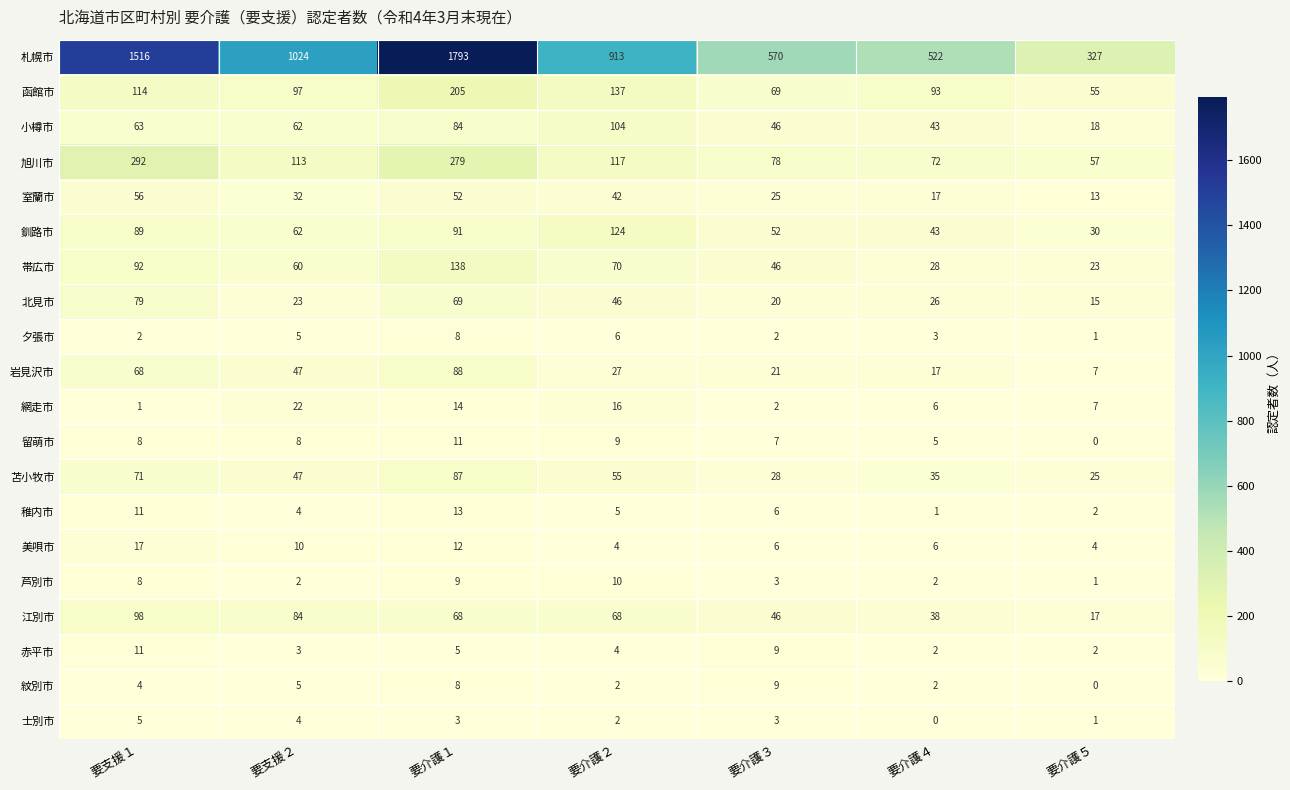

At which label is 岩見沢市 closest to 47?

要支援２